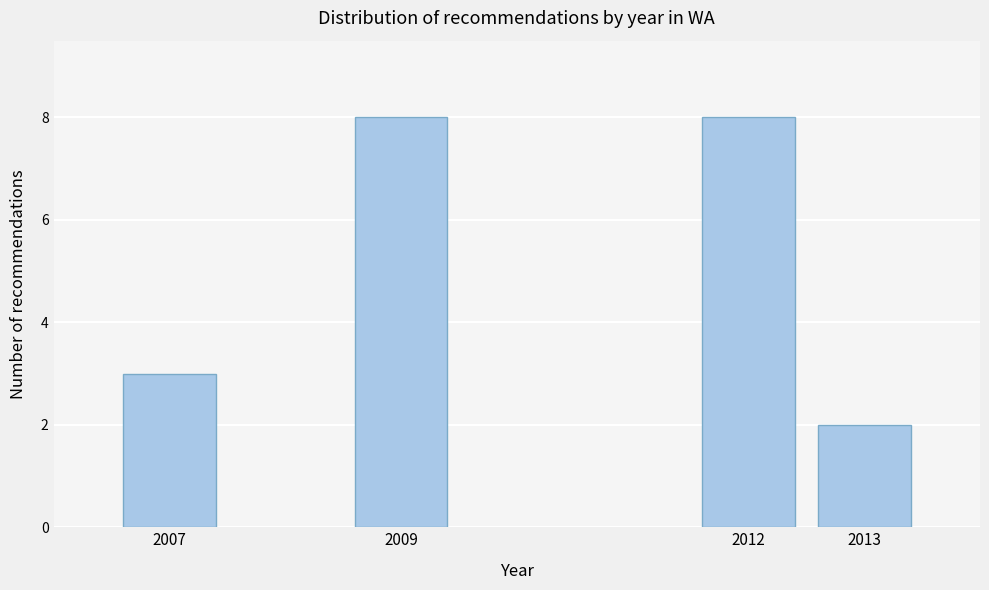

Reading left to right, what are all the values shown in this chart?

3	8	8	2